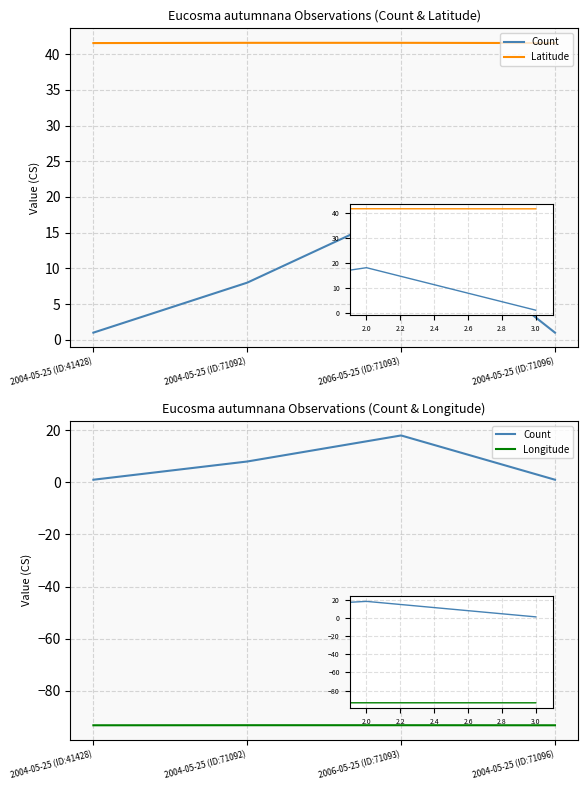

Where is the first local maximum for Count?

2006-05-25 (ID:71093)